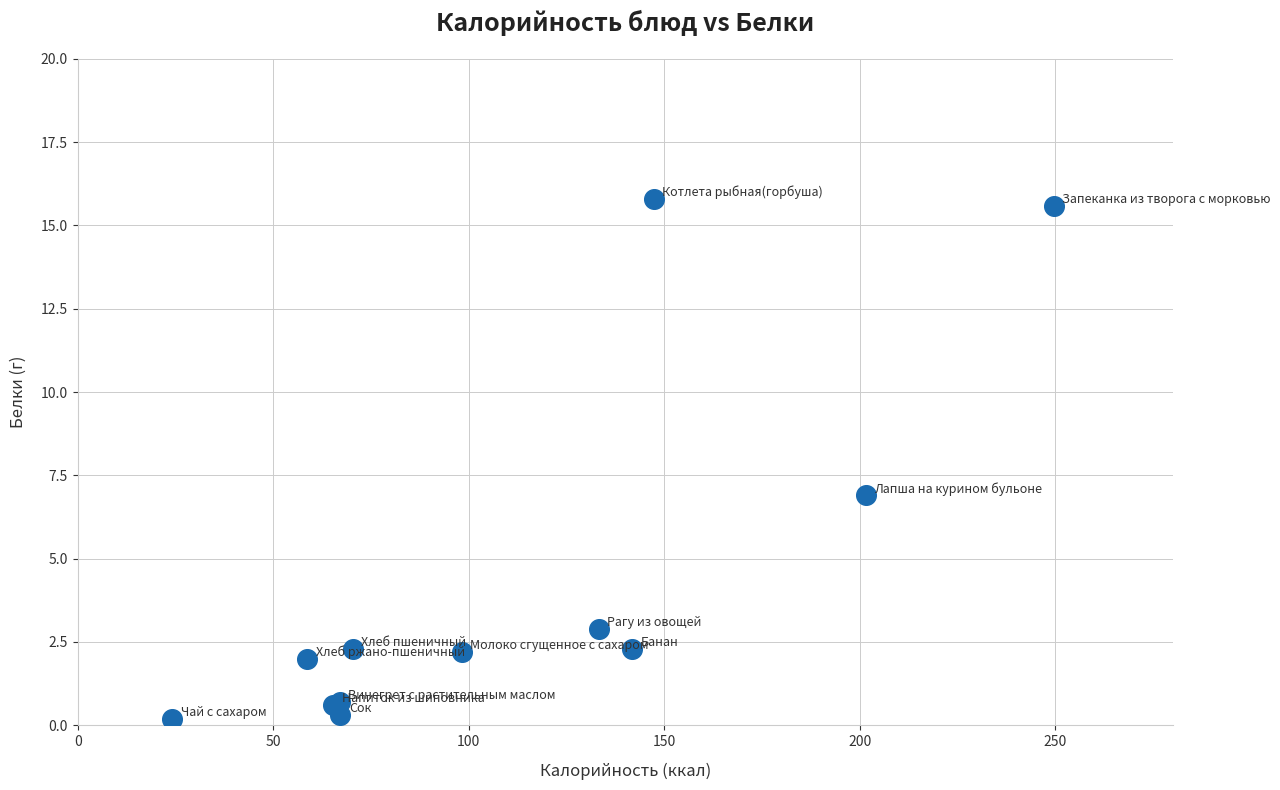

What Y value in the scatter plot is closest to 8?

6.9